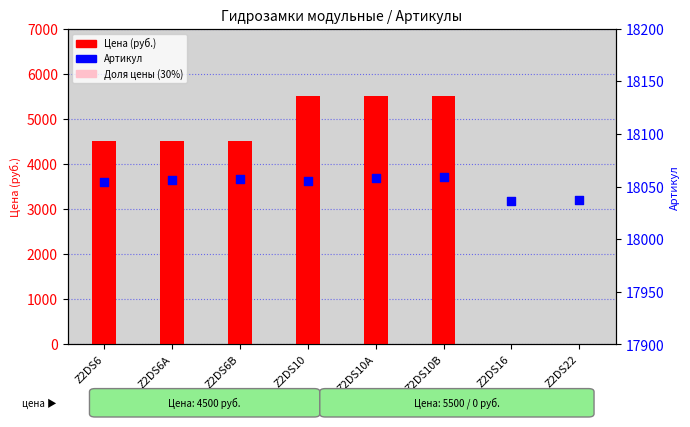

At which category is the sum across all series the highest?

Z2DS10B